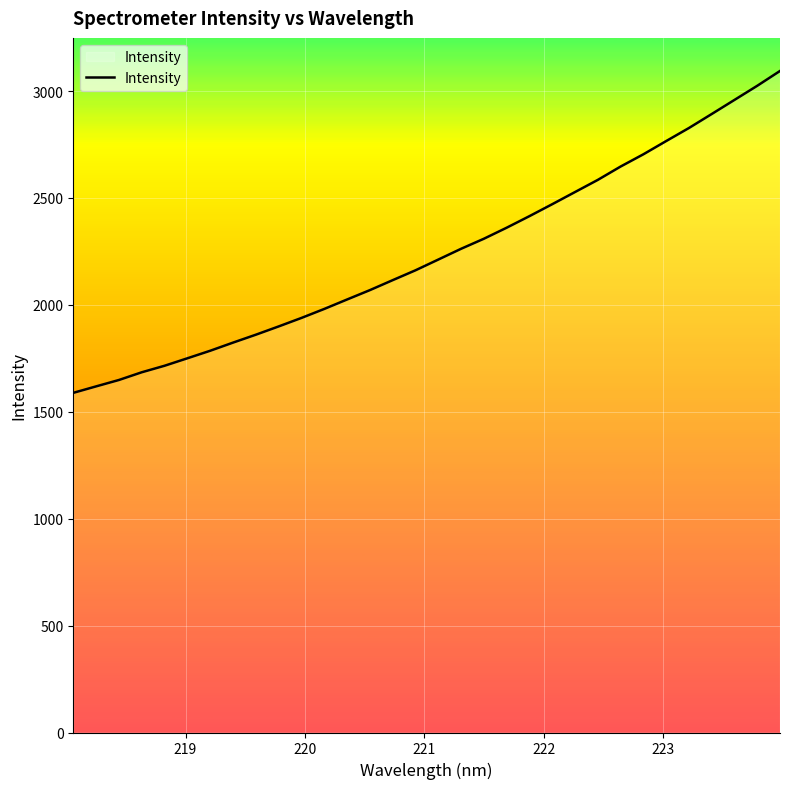

What is the minimum value shown in the chart?

1588.4